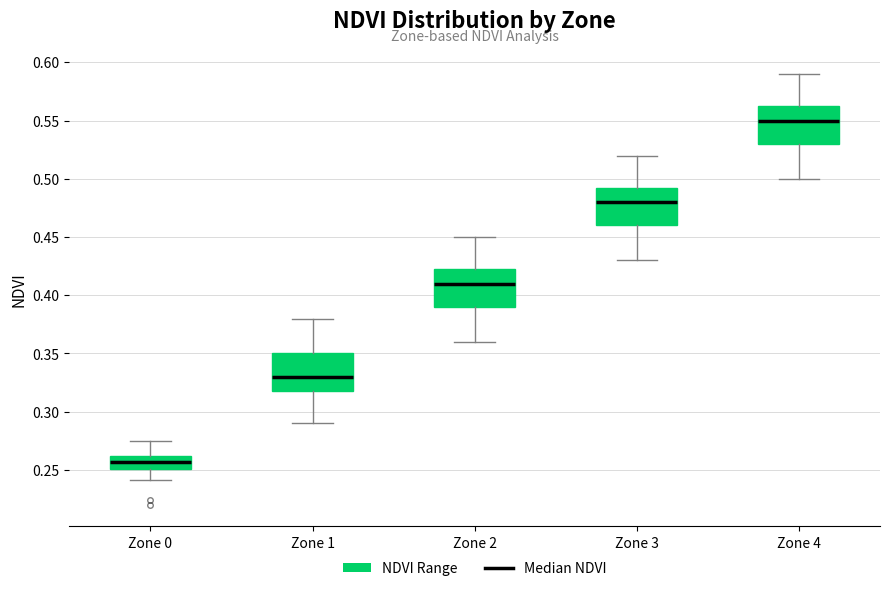

Which box's median line is the highest?

Zone 4